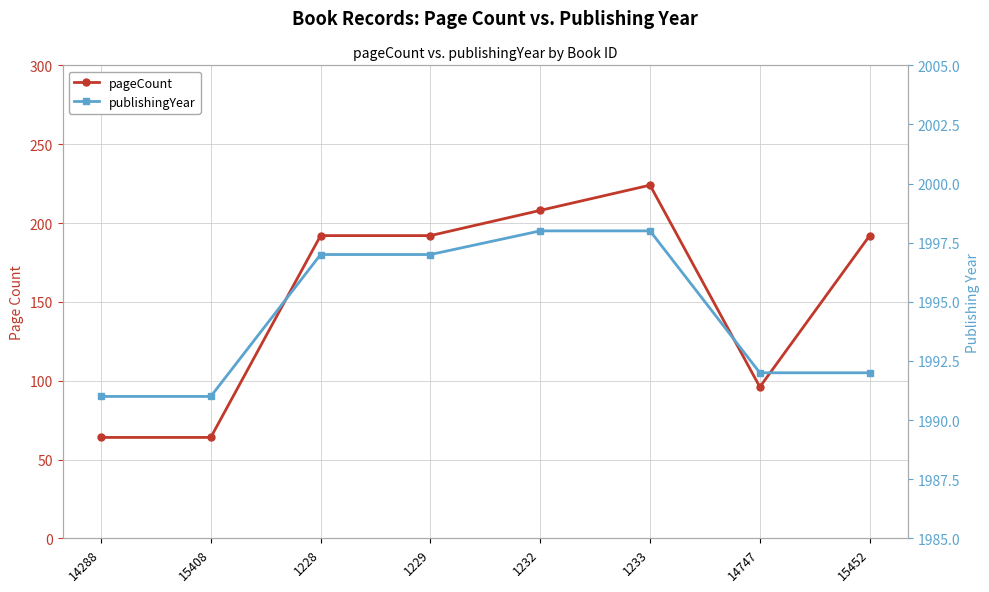

Rank the series at 14288 from lowest to highest value.

pageCount, publishingYear